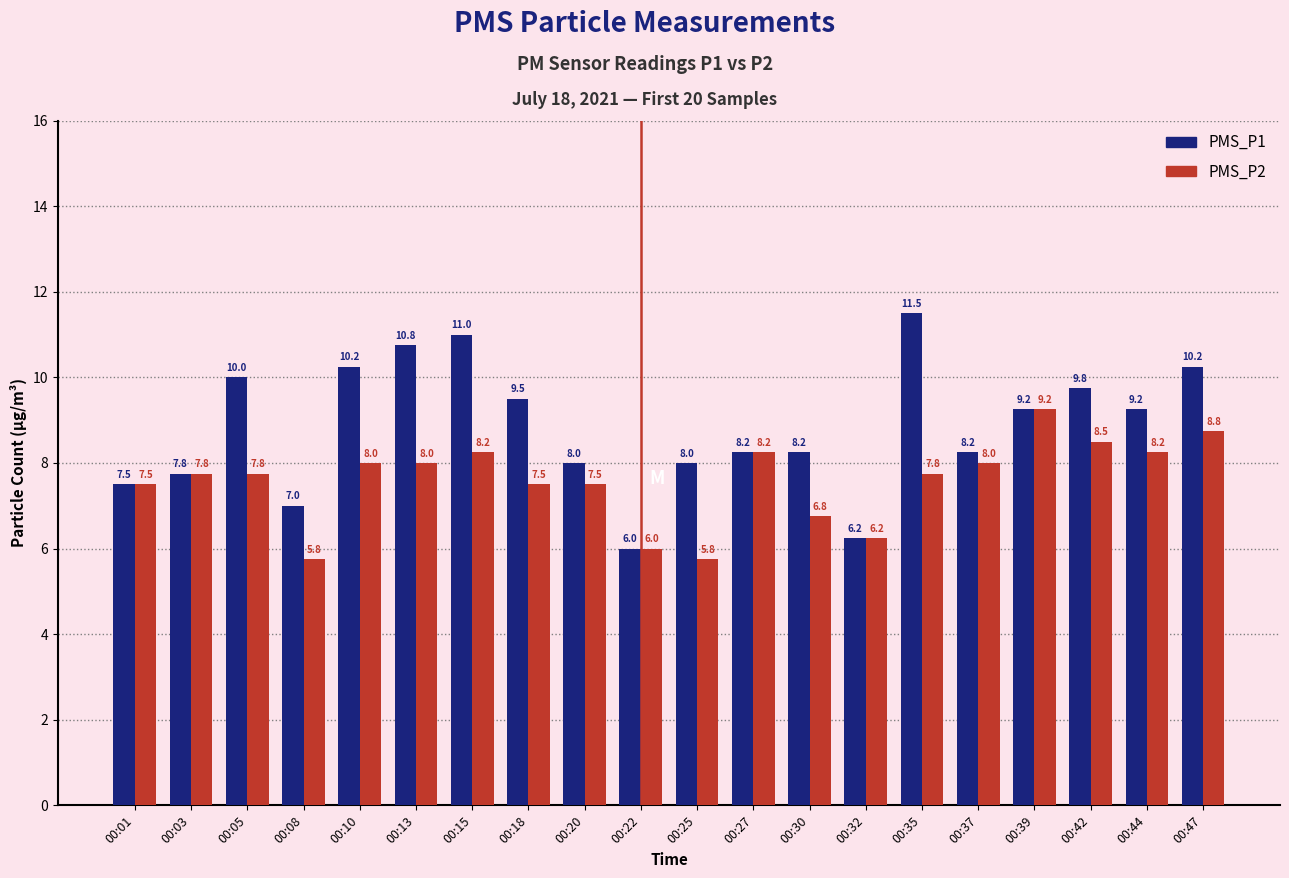

What is the average value of the PMS_P1 series?

8.8